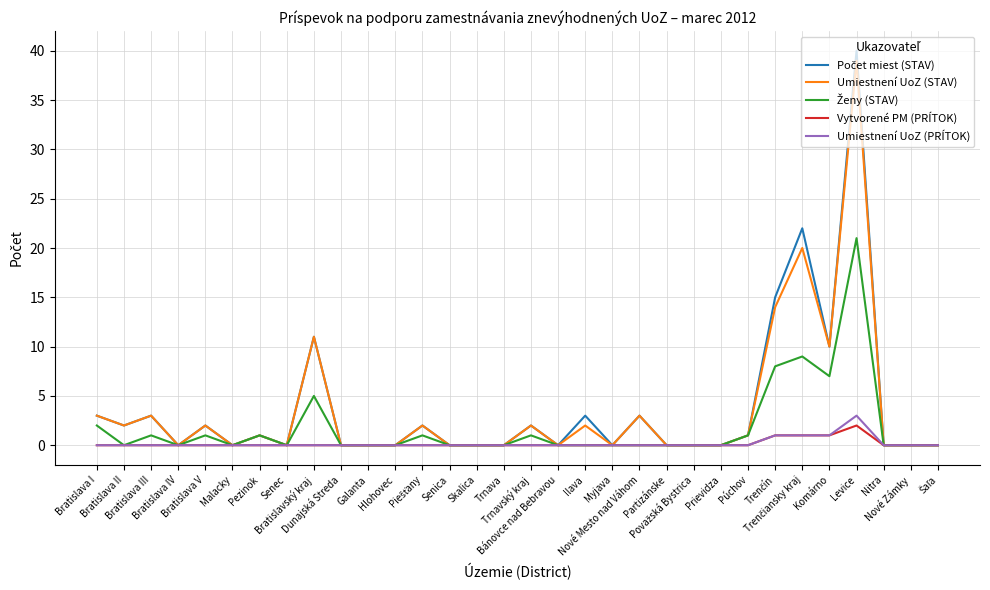

What is the highest value of the Umiestnení UoZ (STAV) series?

39